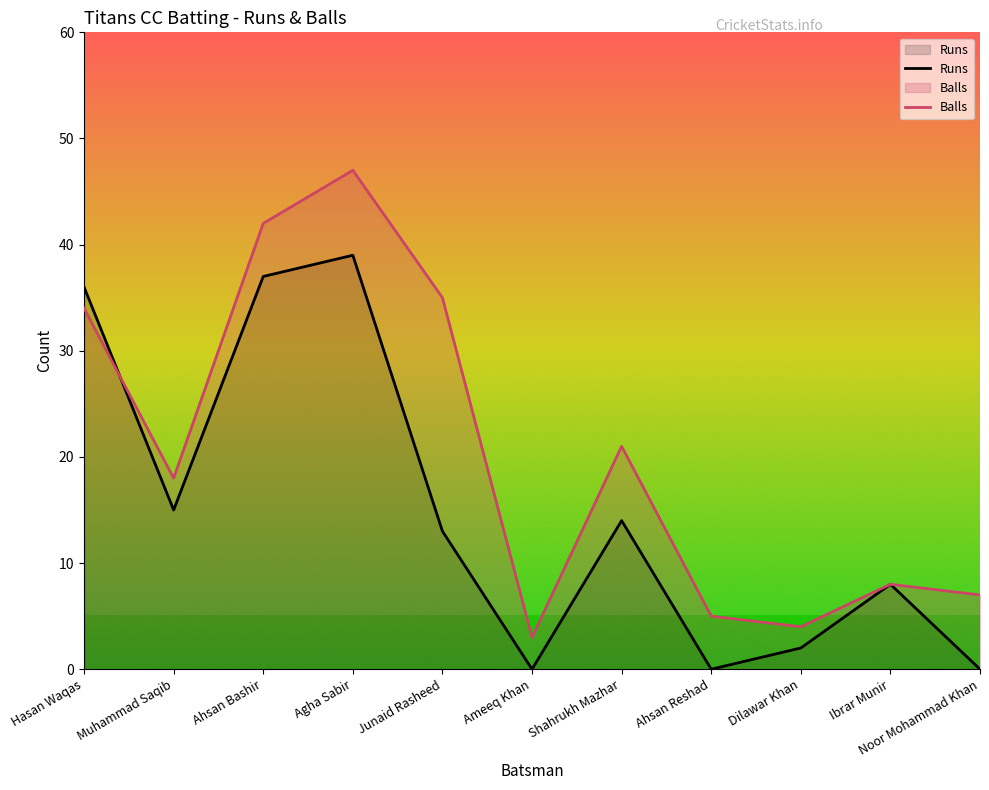

What is the difference between the maximum and minimum values in the Balls series?

44